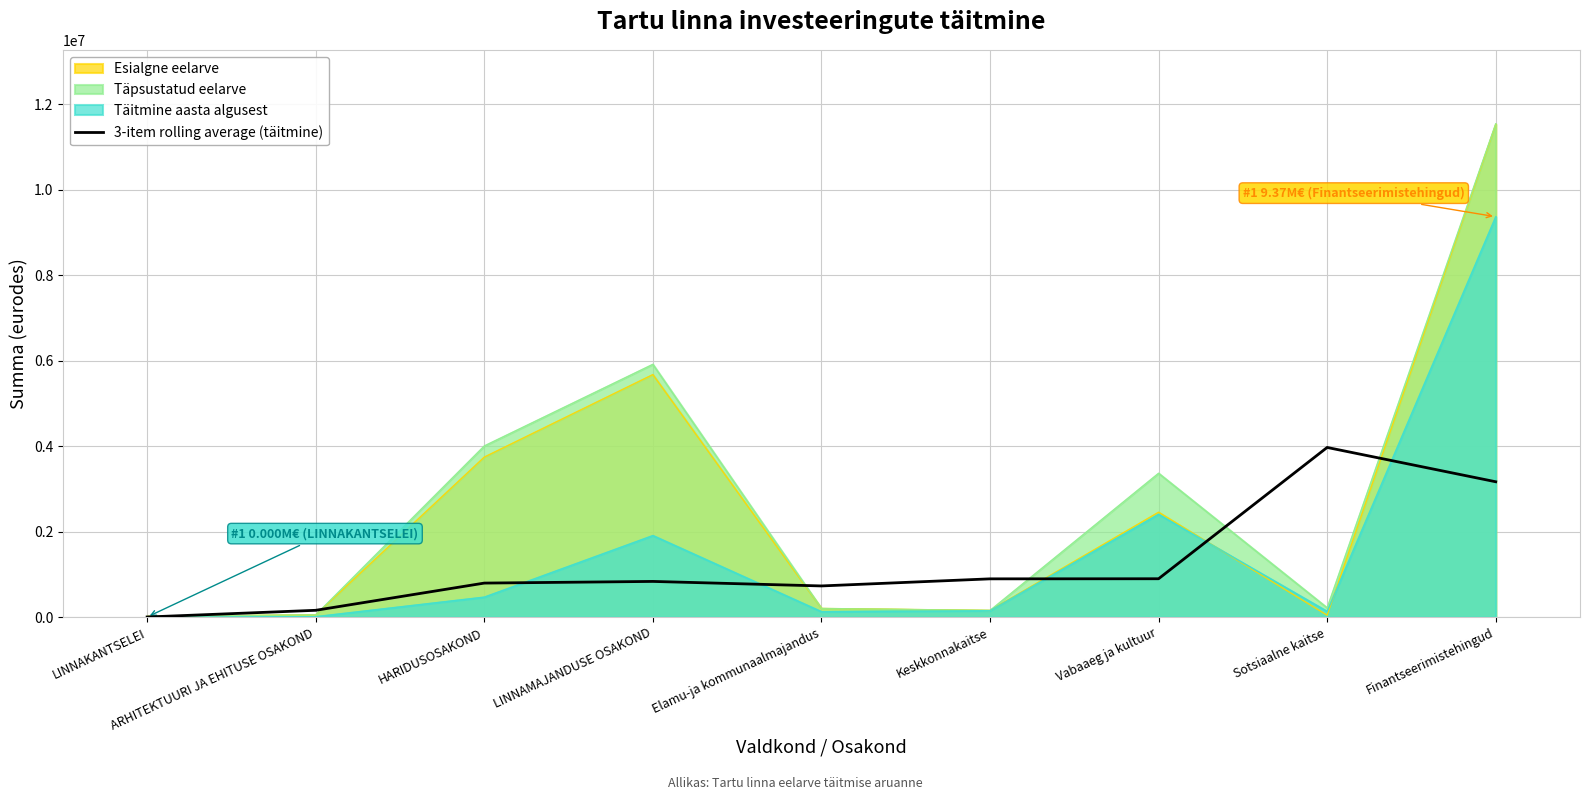

True or false: the data shows 572078.0 at Vabaaeg ja kultuur.

False